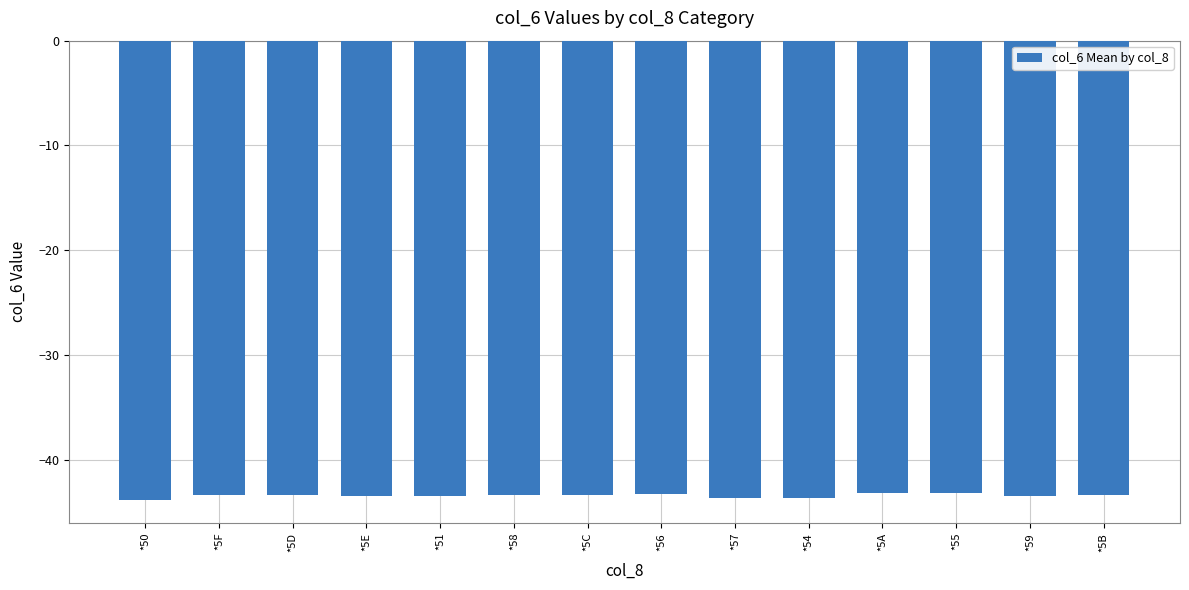

What is the greatest value displayed?

-43.2